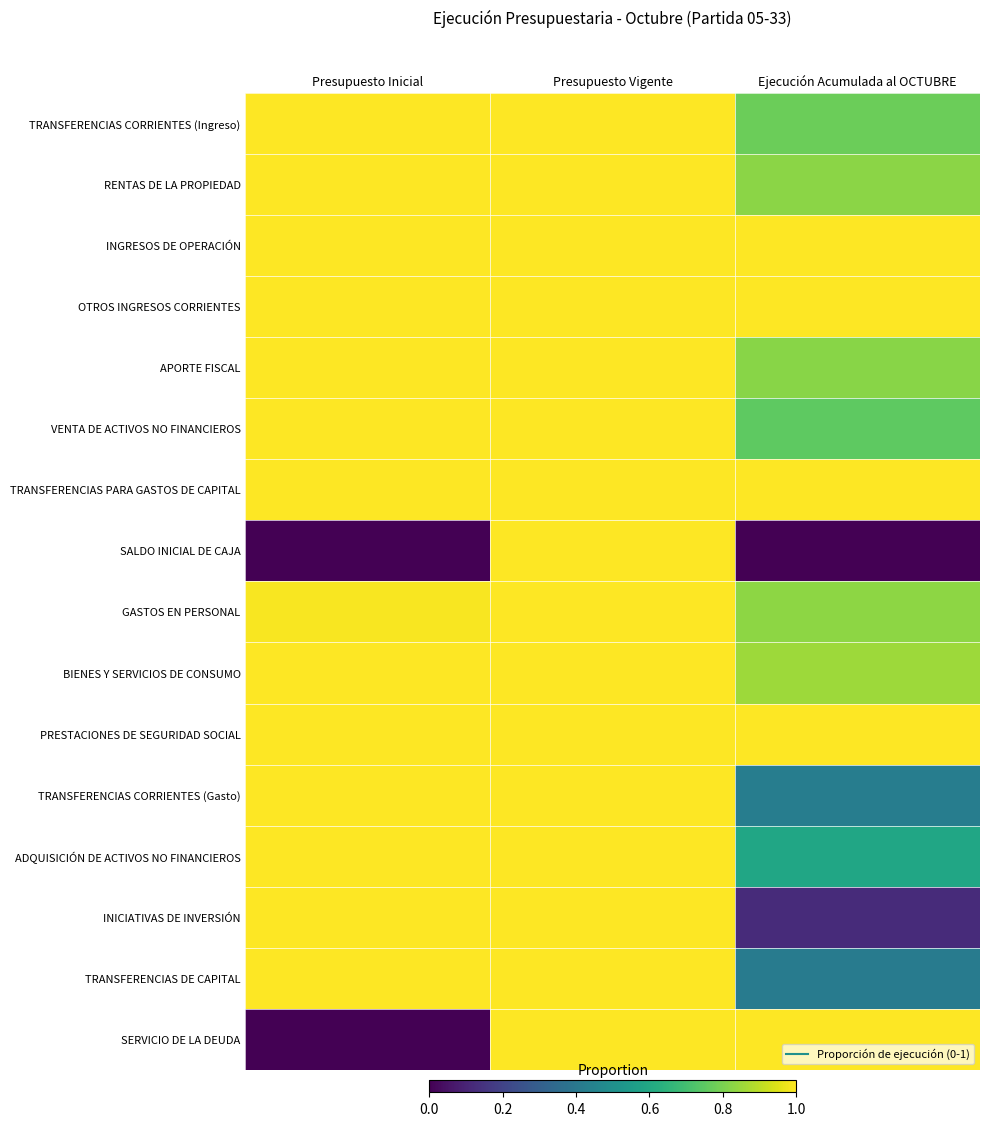

What is the maximum value shown in the chart?

1.0